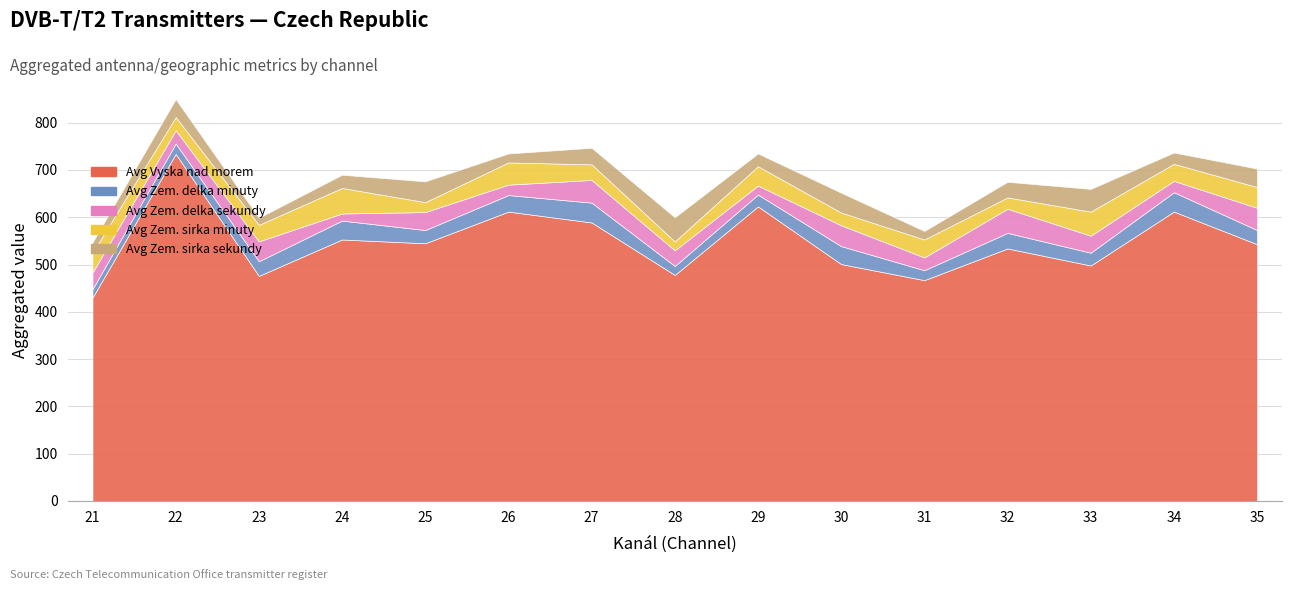

The value of Avg Zem. delka sekundy at 34 is 10. True or false?

False